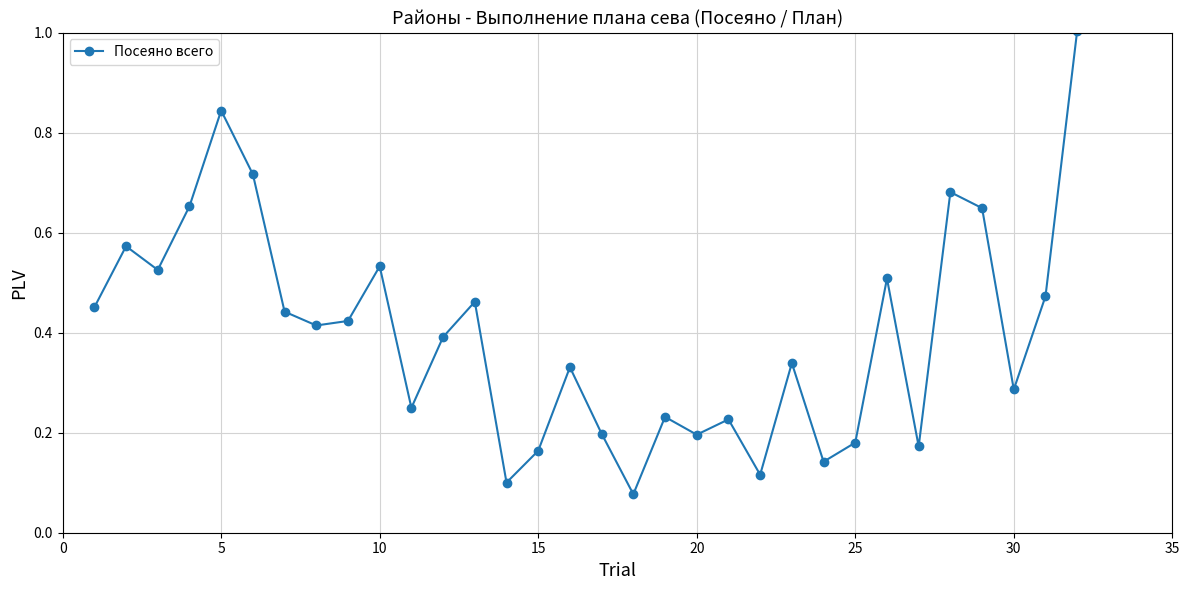

What is the maximum value shown in the chart?

1.0